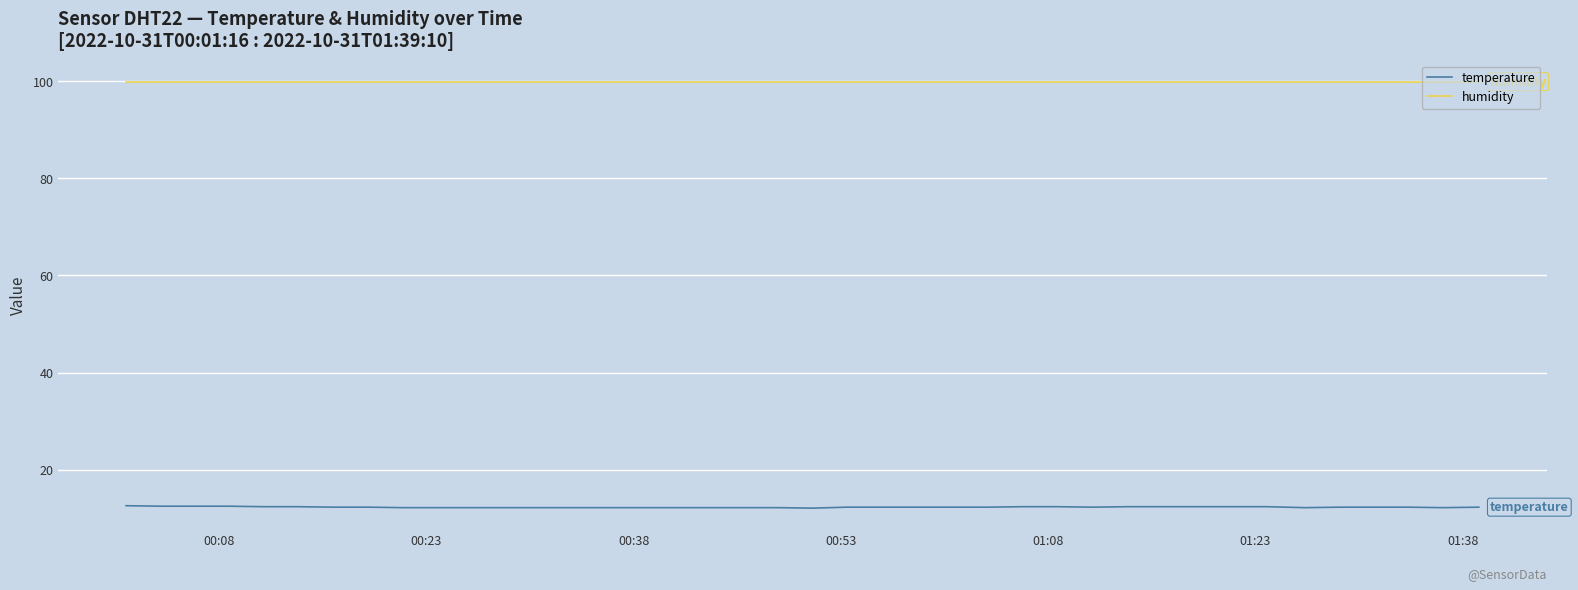

Which series has the largest total across all categories?

humidity